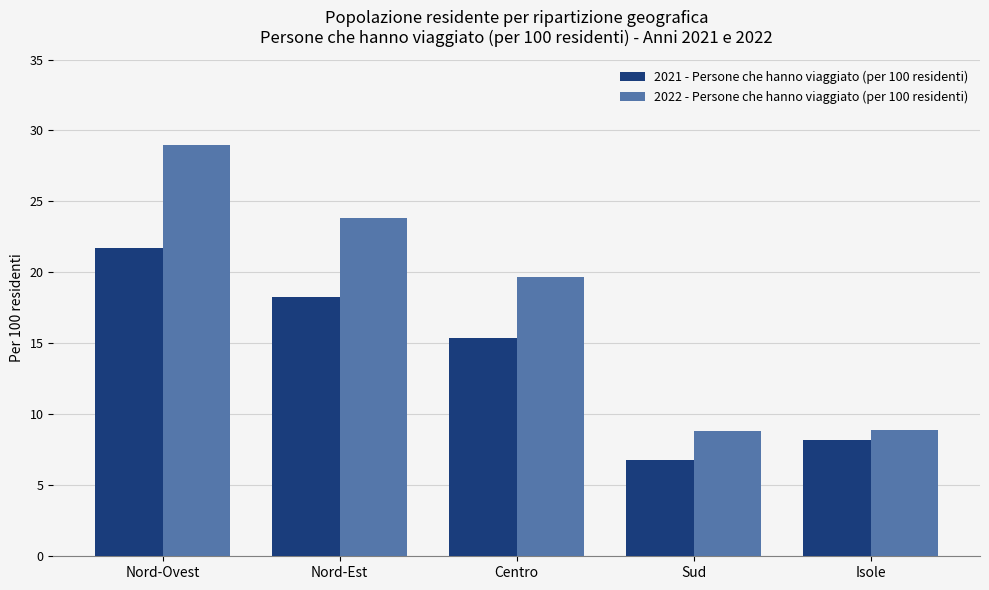

What are all the series names shown in the legend?

2021 - Persone che hanno viaggiato (per 100 residenti), 2022 - Persone che hanno viaggiato (per 100 residenti)